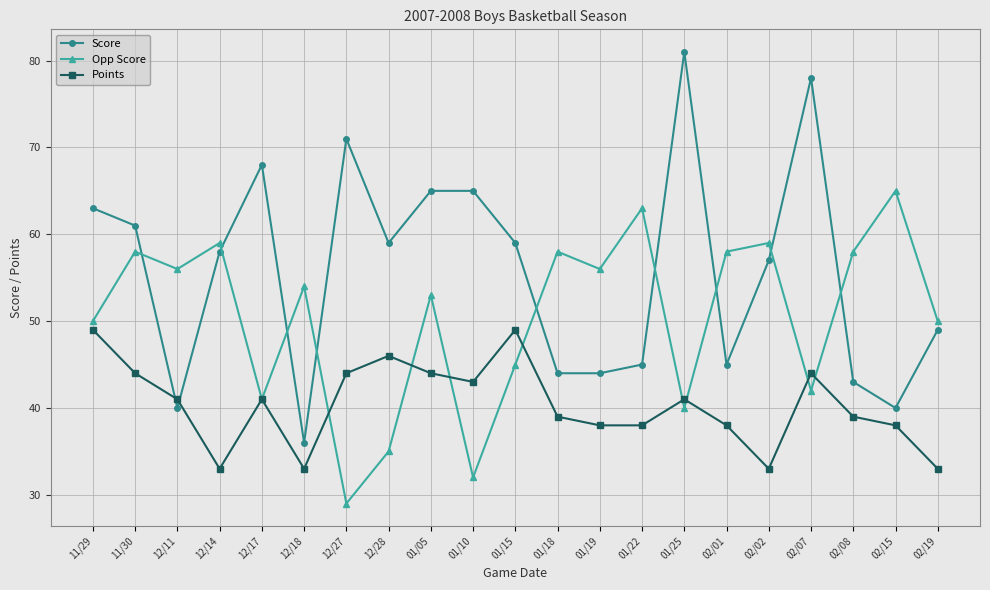

What is the label of the 9th point from the right?

01/19